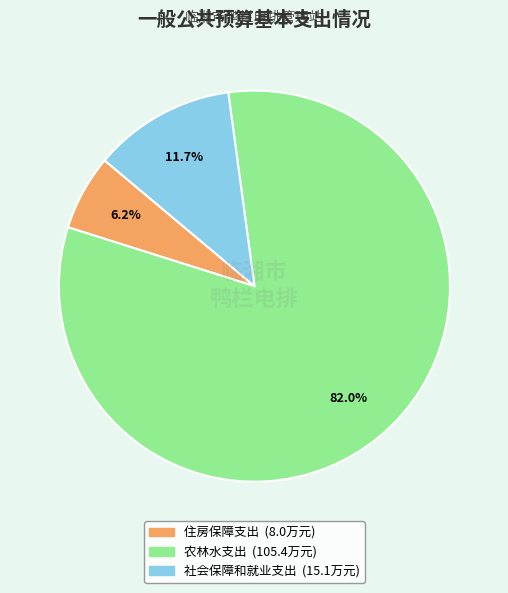

To the nearest percent, what portion does 农林水支出 represent?

82%